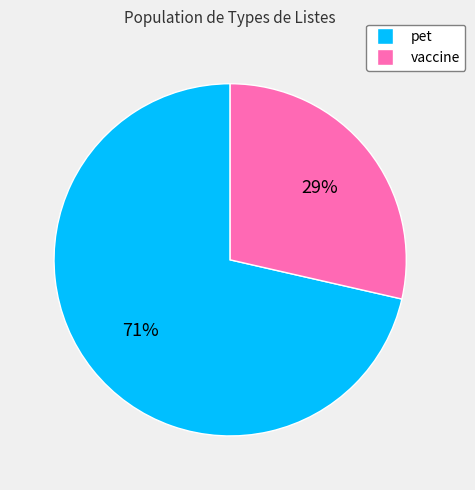

What is the ratio of the value at vaccine to the value at pet?

0.4